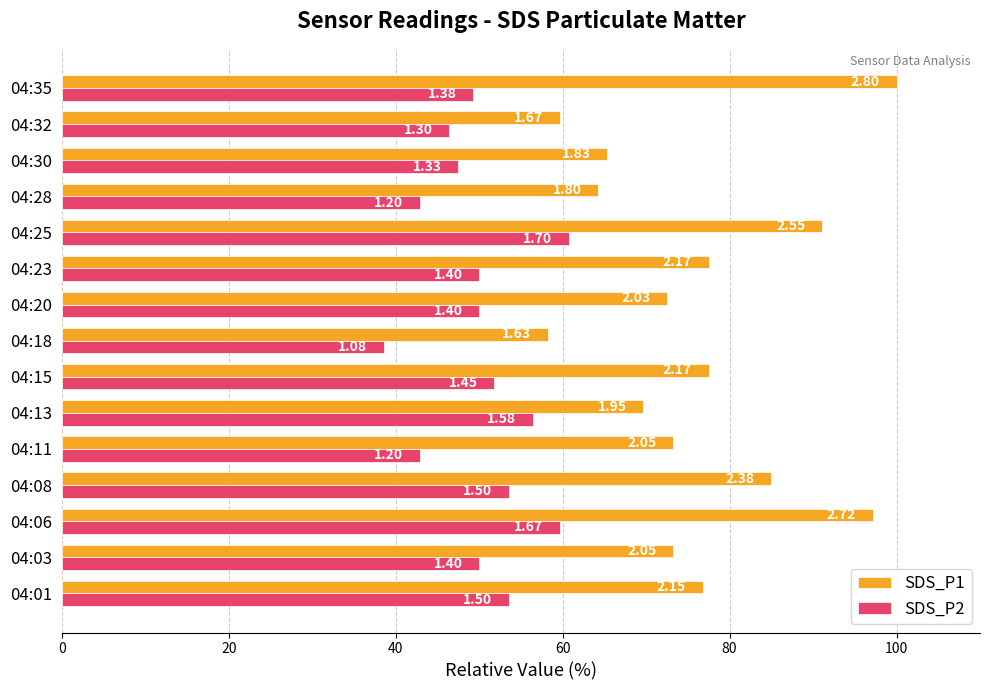

What are all the series names shown in the legend?

SDS_P1, SDS_P2